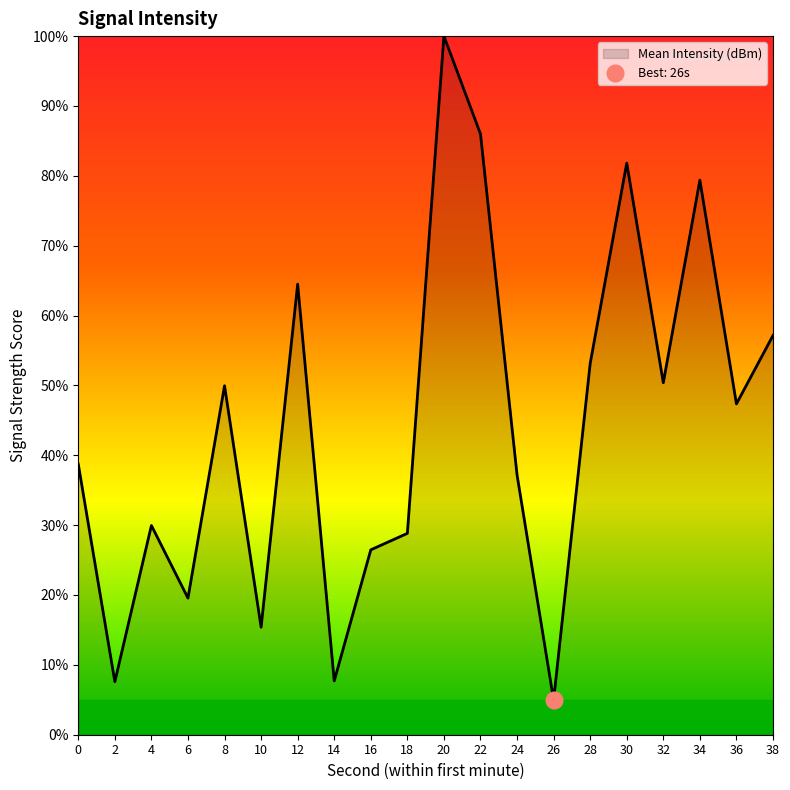

Approximately how many times larger is the value at 10 compared to 2?

2.0